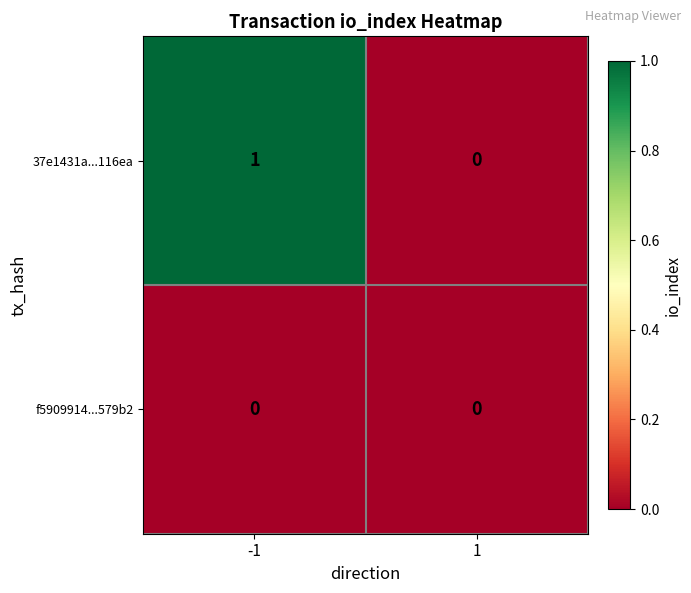

Is the value of f5909914...579b2 at 1 greater than the value of 37e1431a...116ea at -1?

No